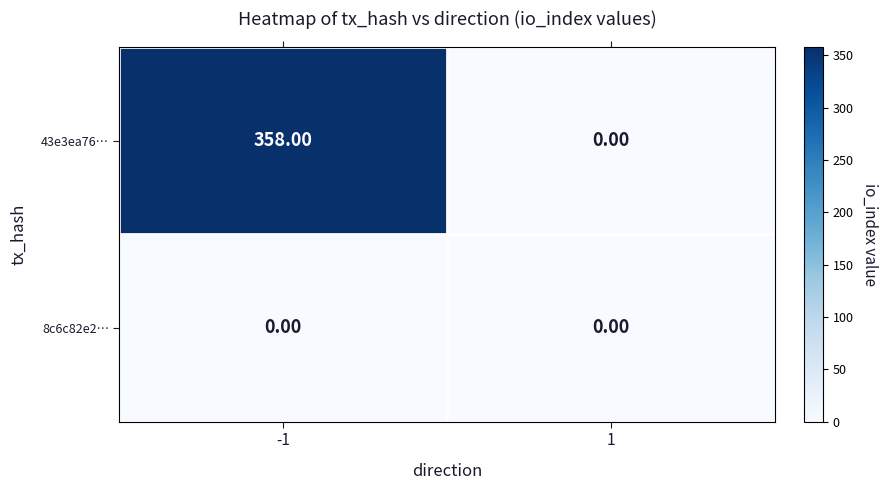

Count the number of data series in this chart.

2